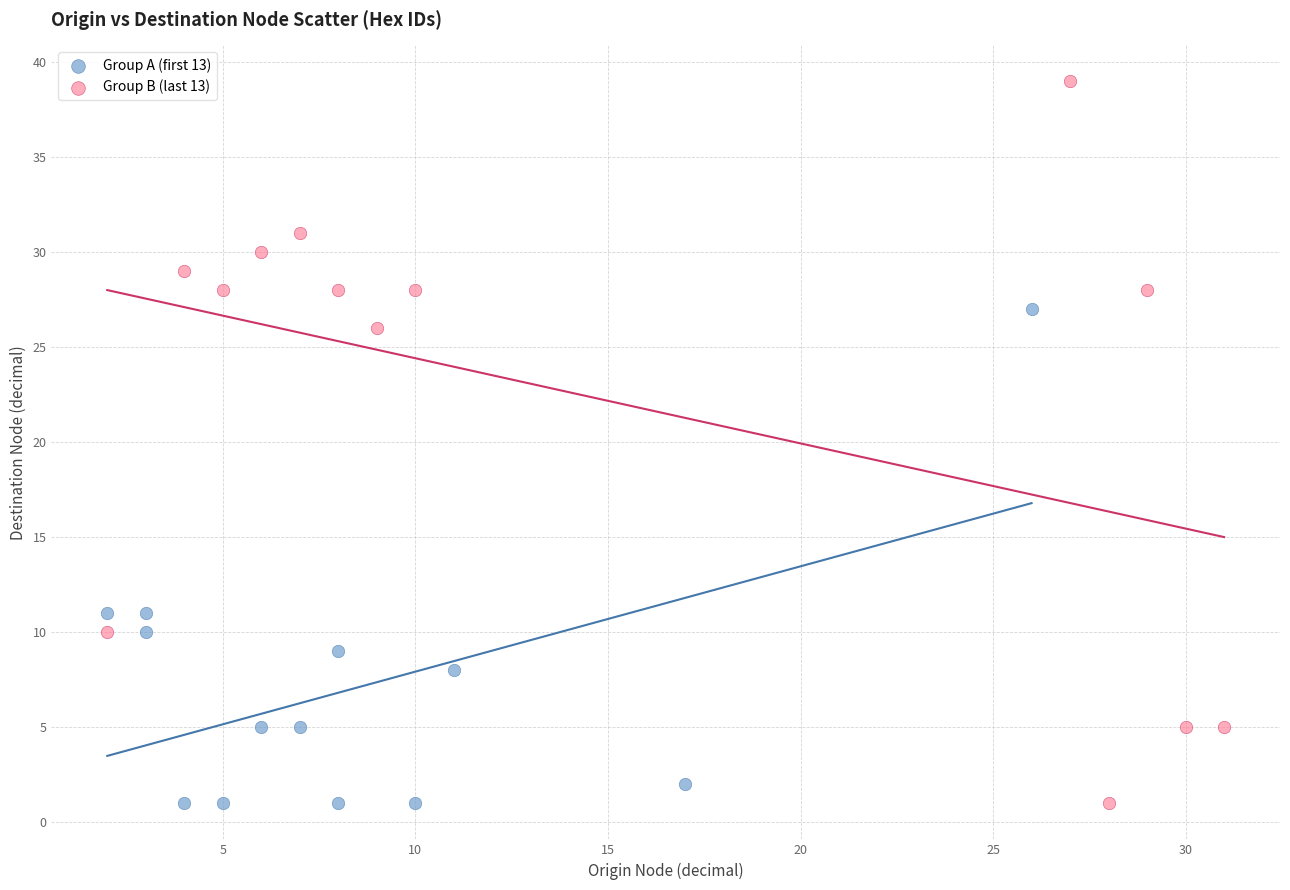

Which series has the largest Y range (max minus min)?

Group B (last 13)